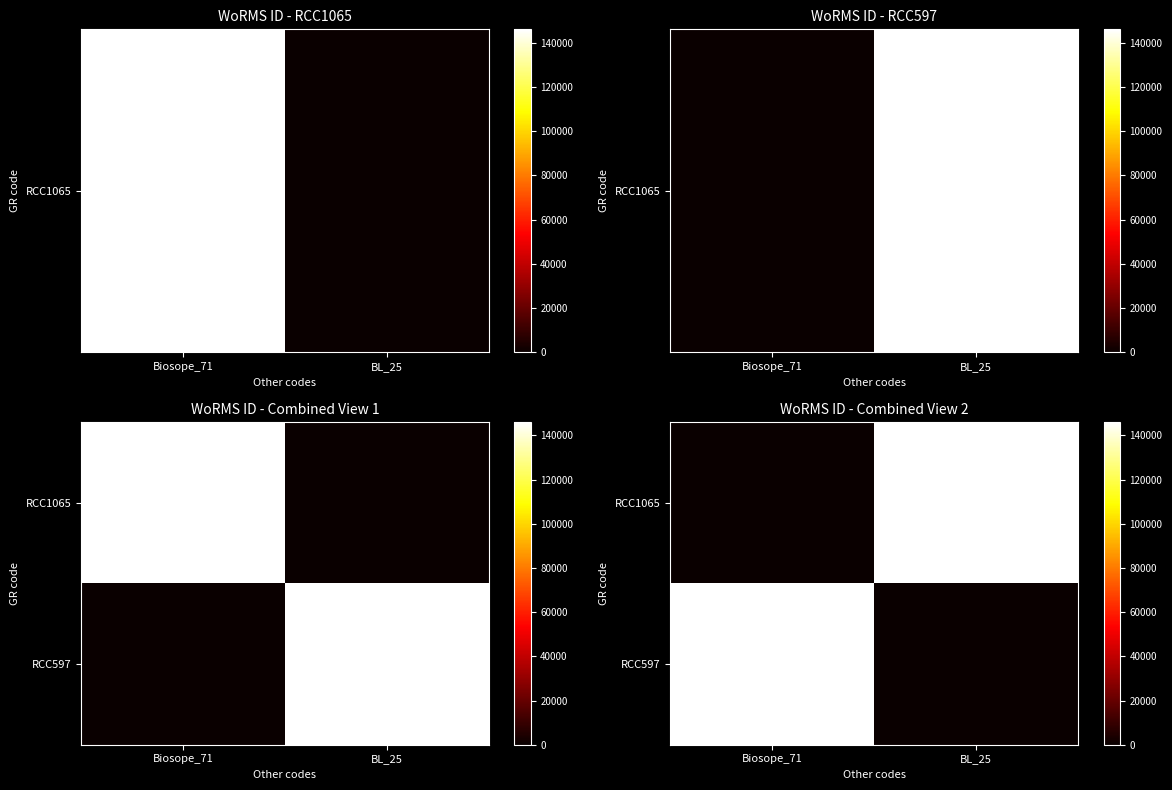

Which series has the largest total across all categories?

RCC1065